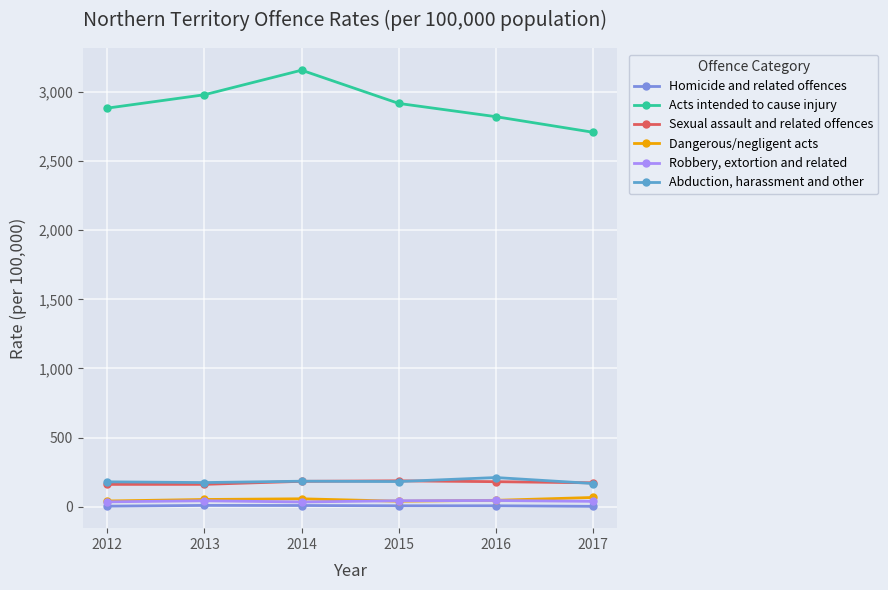

True or false: Sexual assault and related offences and Acts intended to cause injury intersect in this chart.

False